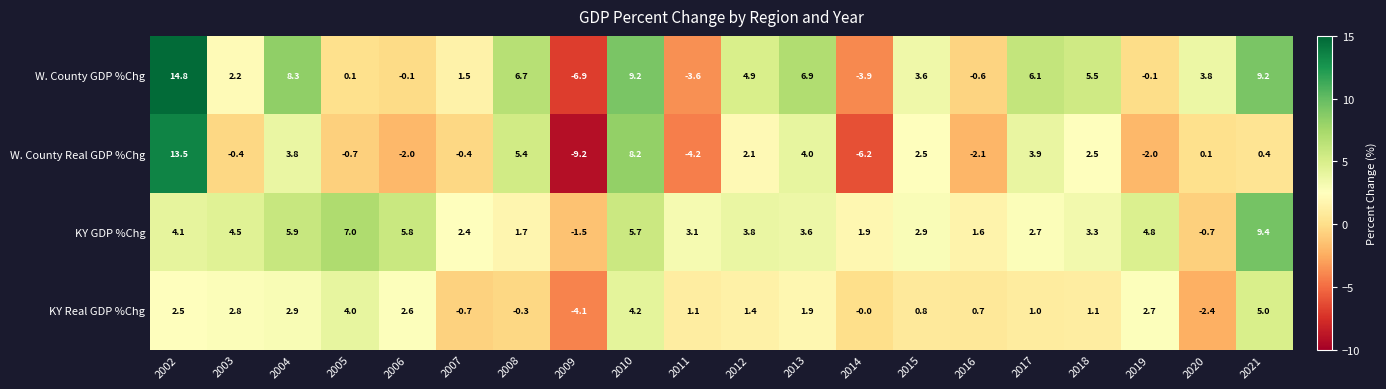

What is the maximum value shown in the chart?

14.8